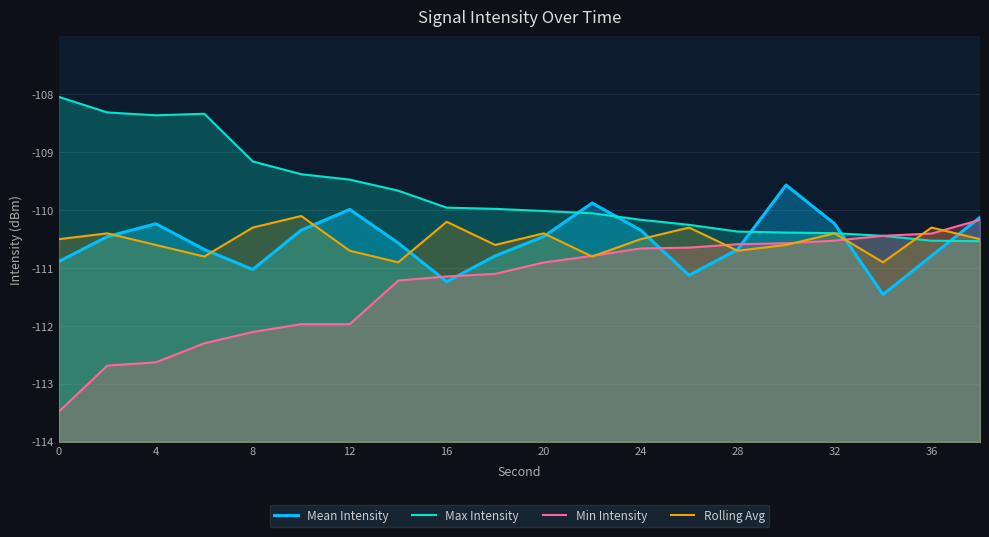

What is the average value of the Max Intensity series?

-109.7